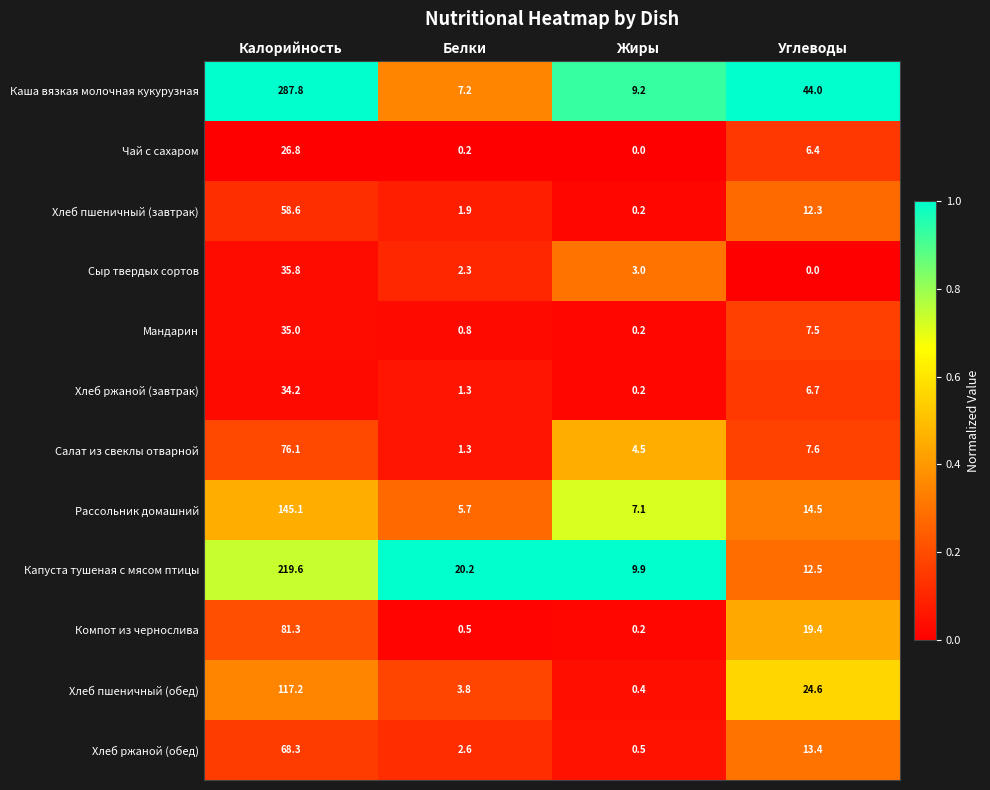

How many data points in Хлеб пшеничный (завтрак) are less than 12?

2